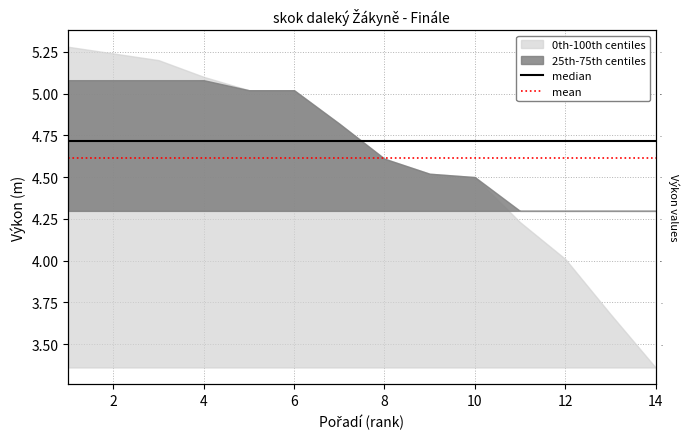

The mean series shows 6.8 at 0. True or false?

False